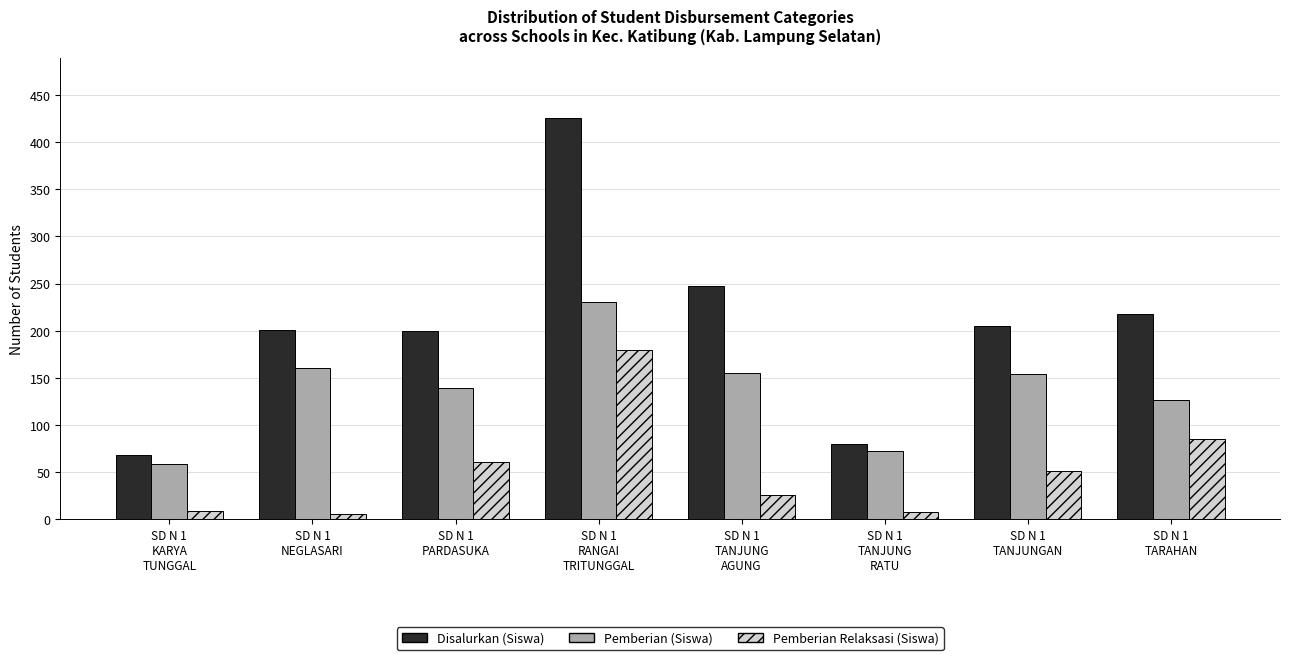

How many bars are there in each group?

3